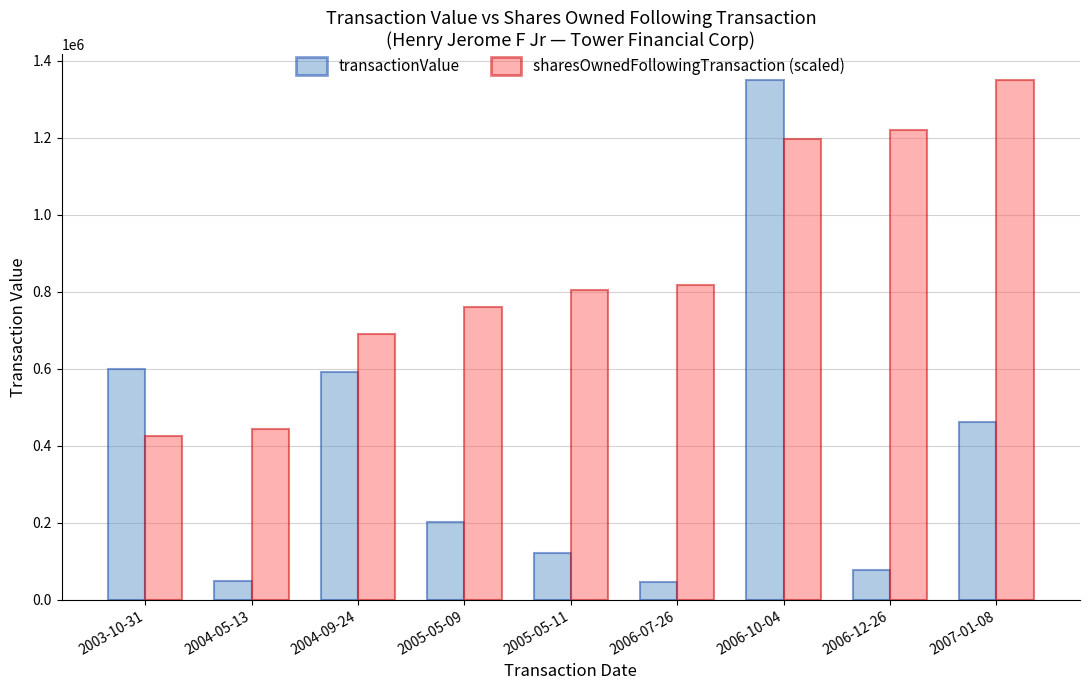

Between 2004-05-13 and 2005-05-09, which series saw the biggest shift?

sharesOwnedFollowingTransaction (scaled)